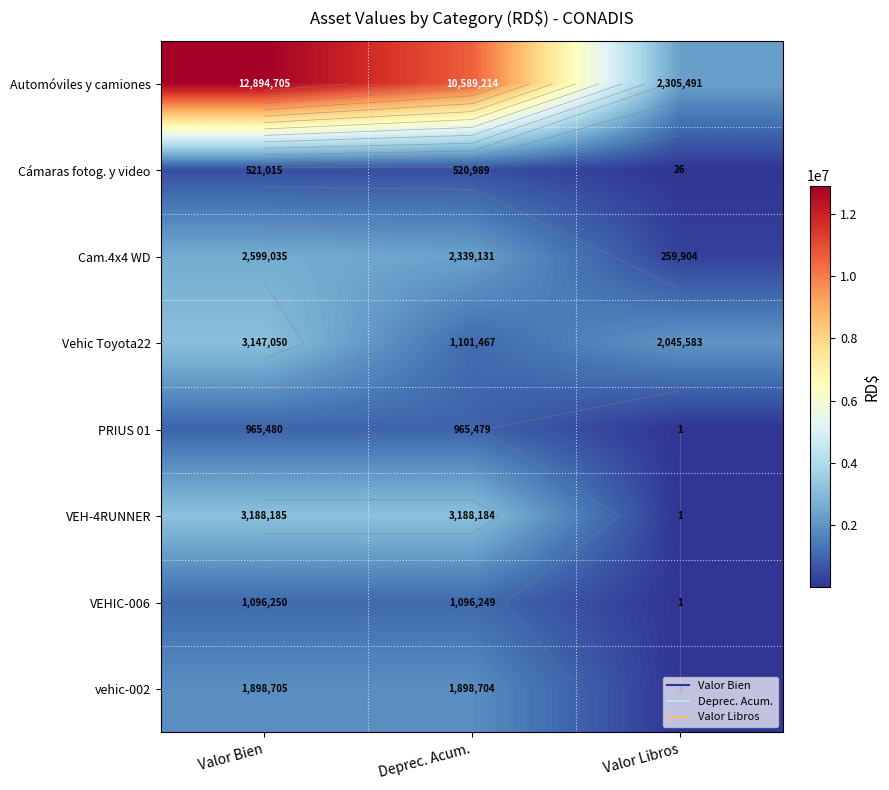

Rank the series by their maximum value, from lowest to highest.

Cámaras fotog. y video, PRIUS 01, VEHIC-006, vehic-002, Cam.4x4 WD, Vehic Toyota22, VEH-4RUNNER, Automóviles y camiones